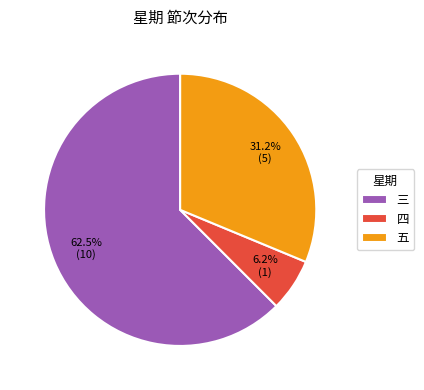

What is the ratio of the value at 三 to the value at 五?

2.0